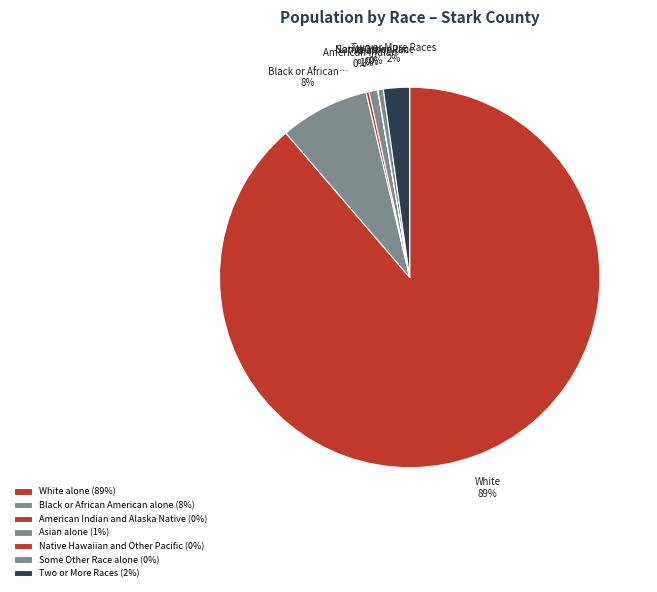

Which slice is the largest?

White alone